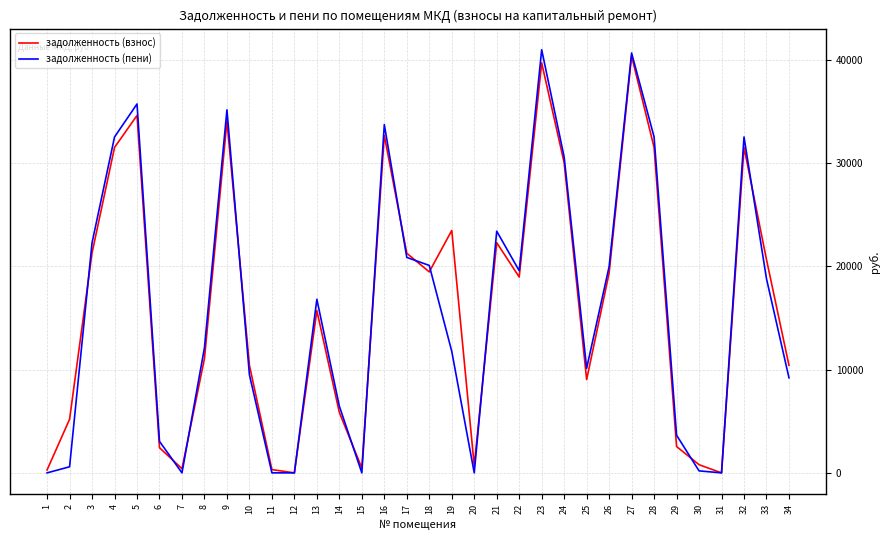

Which series has the largest range (max minus min)?

задолженность (пени)